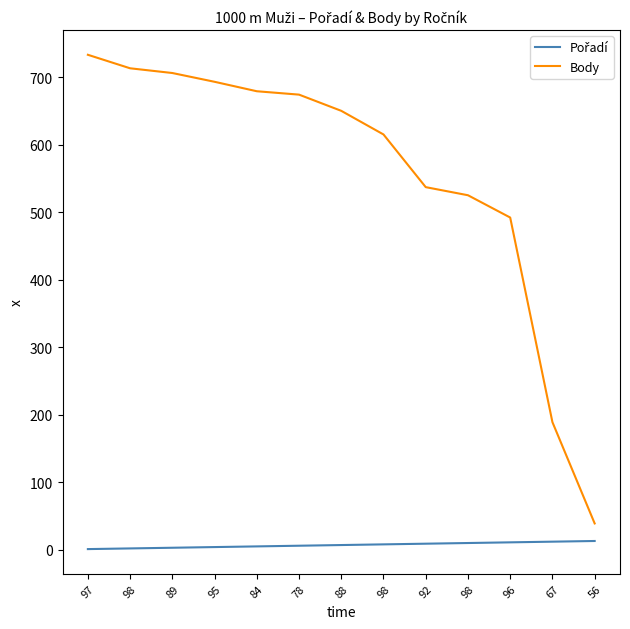

How many lines are shown in the chart?

2